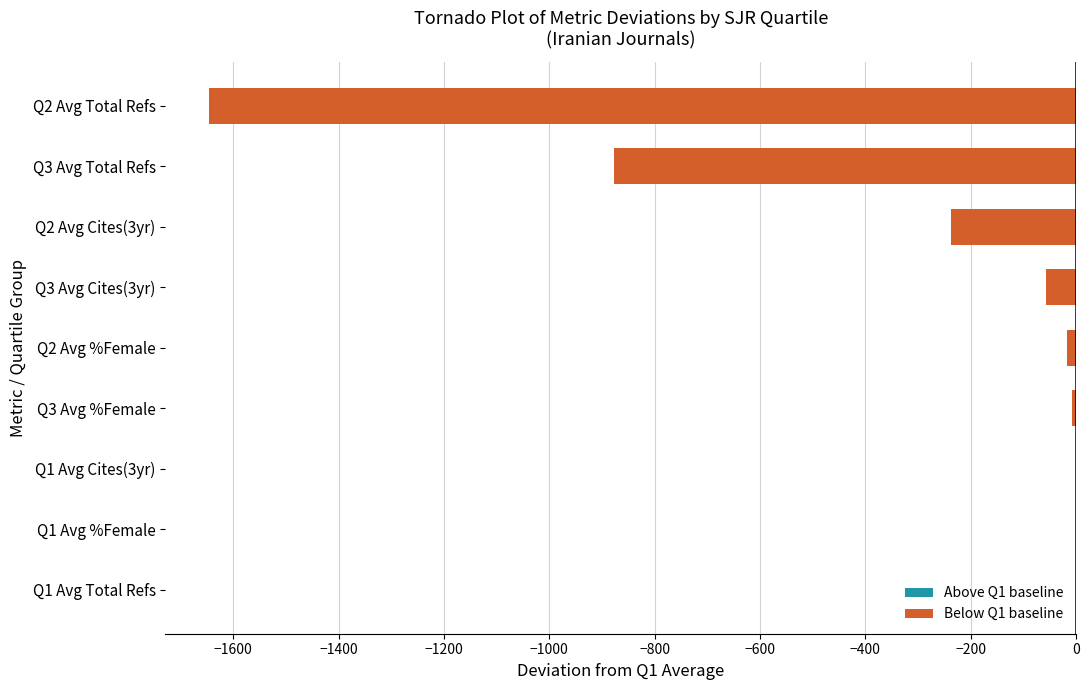

Which has a higher value, Q3 Avg Total Refs or Q3 Avg Cites(3yr)?

Q3 Avg Cites(3yr)